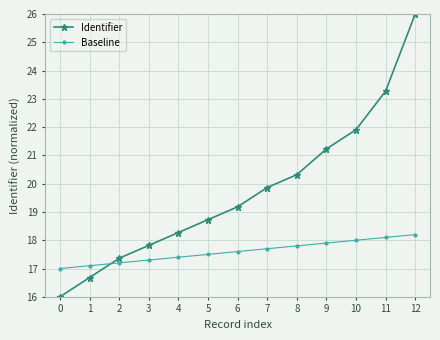

Which category has the highest value in the Baseline series?

12